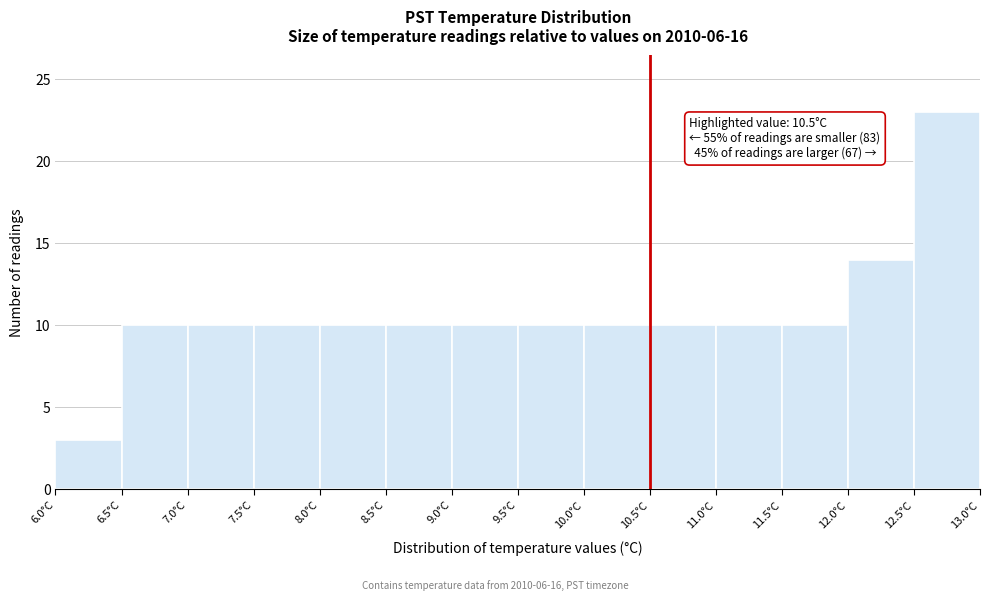

Which range on the x-axis has the tallest bar?

12.5 to 13.0